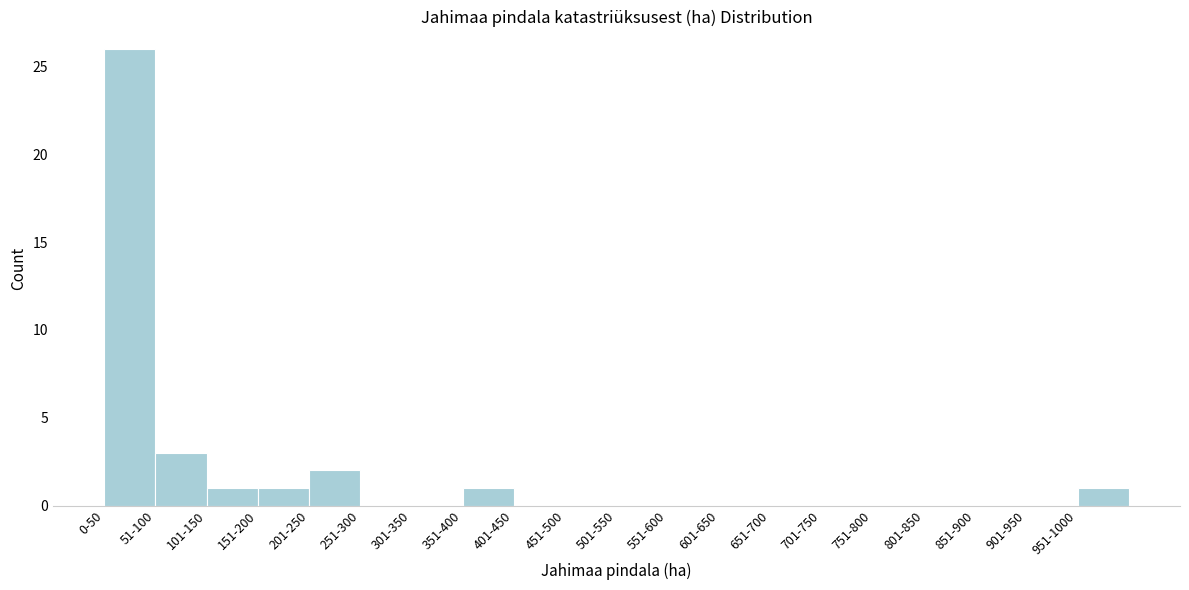

Reading left to right, what are all the values shown in this chart?

0-50=26	51-100=3	101-150=1	151-200=1	201-250=2	251-300=0	301-350=0	351-400=1	401-450=0	451-500=0	501-550=0	551-600=0	601-650=0	651-700=0	701-750=0	751-800=0	801-850=0	851-900=0	901-950=0	951-1000=1